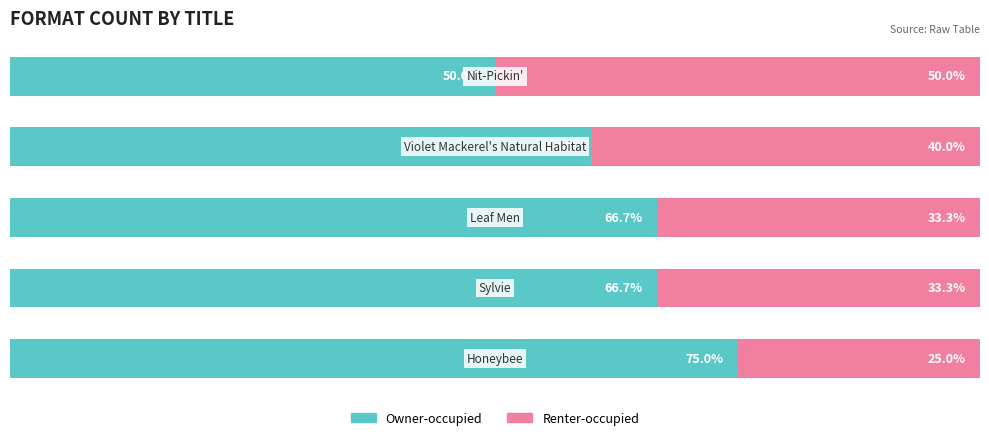

What are all the series names shown in the legend?

Owner-occupied, Renter-occupied